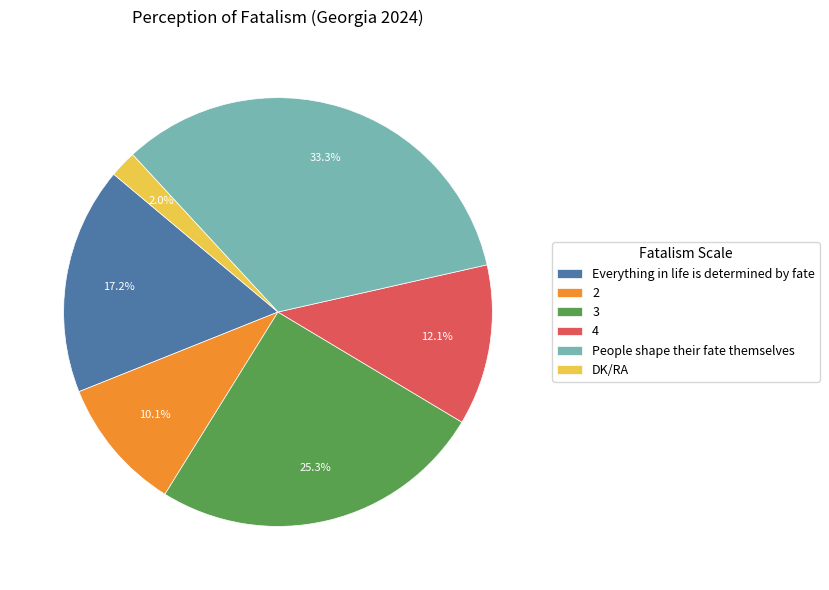

Count the number of slices in the pie.

6